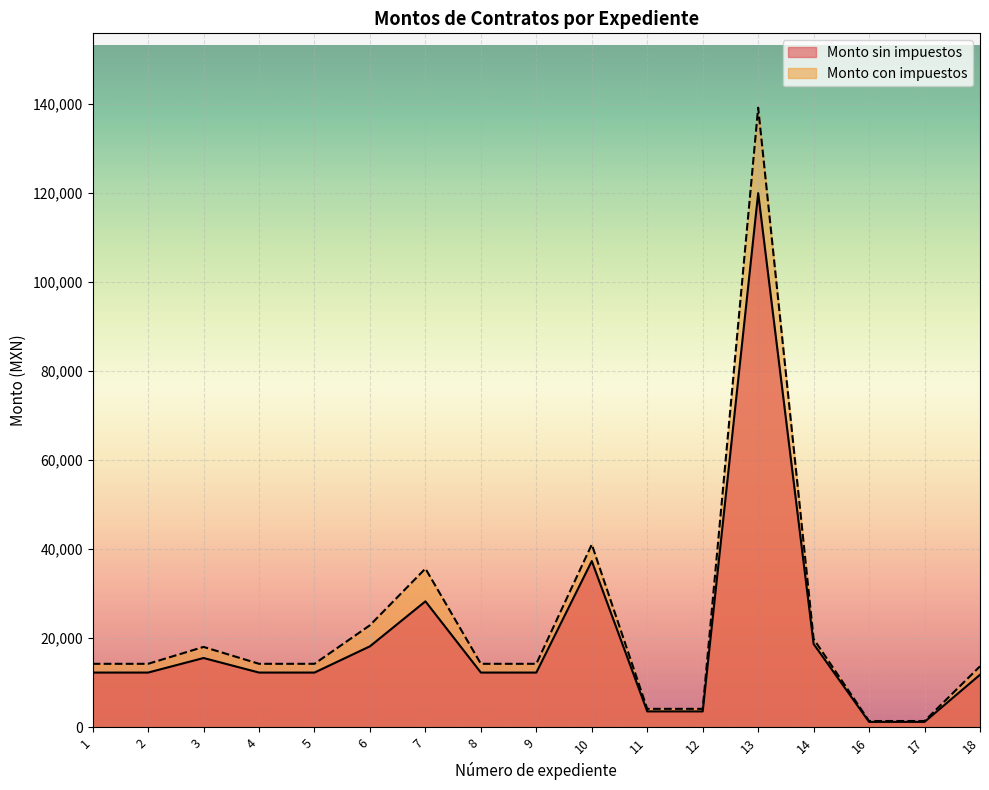

Reading left to right, what are all the values shown in this chart?

Monto sin impuestos: 1=12300.0	2=12300.0	3=15570.0	4=12300.0	5=12300.0	6=18200.0	7=28301.9	8=12300.0	9=12300.0	10=37347.6	11=3575.8	12=3575.8	13=120000.0	14=18723.8	16=1219.0	17=1222.4	18=11813.5
Monto con impuestos: 1=14268.0	2=14268.0	3=18061.2	4=14268.0	5=14268.0	6=22932.0	7=35660.4	8=14268.0	9=14268.0	10=41082.3	11=4148.0	12=4148.0	13=139200.0	14=19847.2	16=1414.0	17=1418.0	18=13703.6